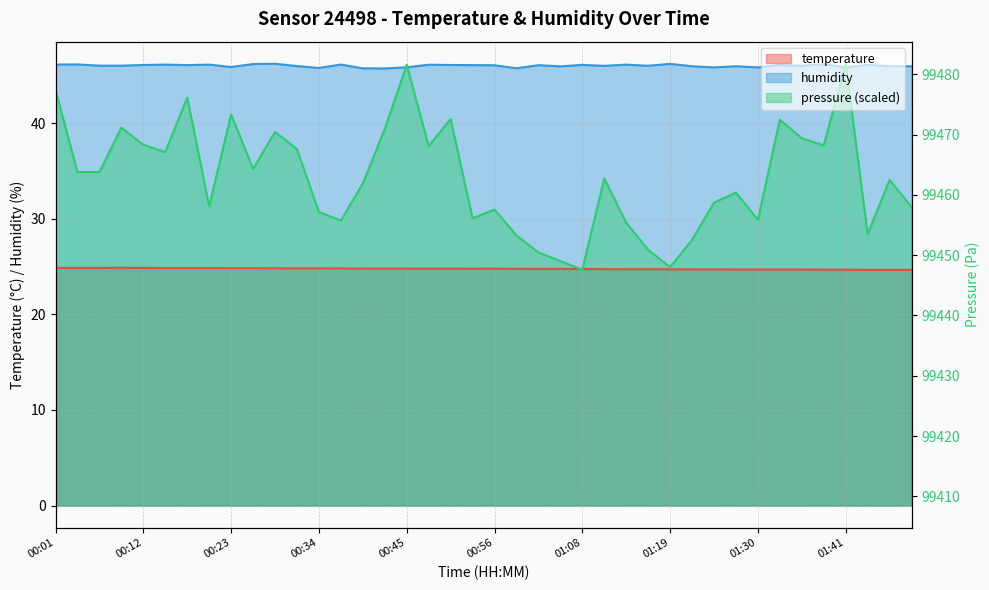

At which category does the chart reach its minimum across all series?

01:44